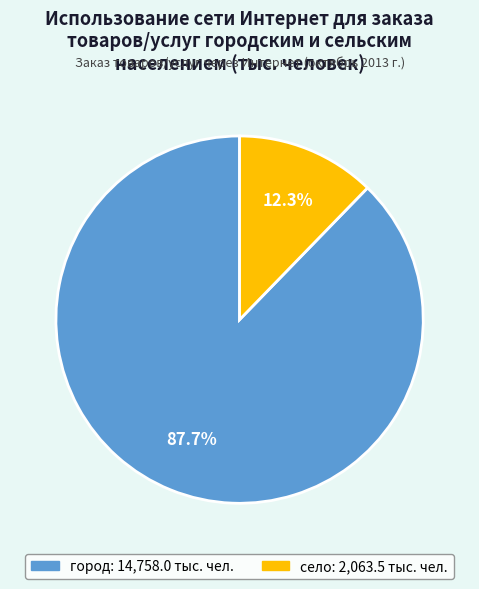

Which category accounts for the majority?

город